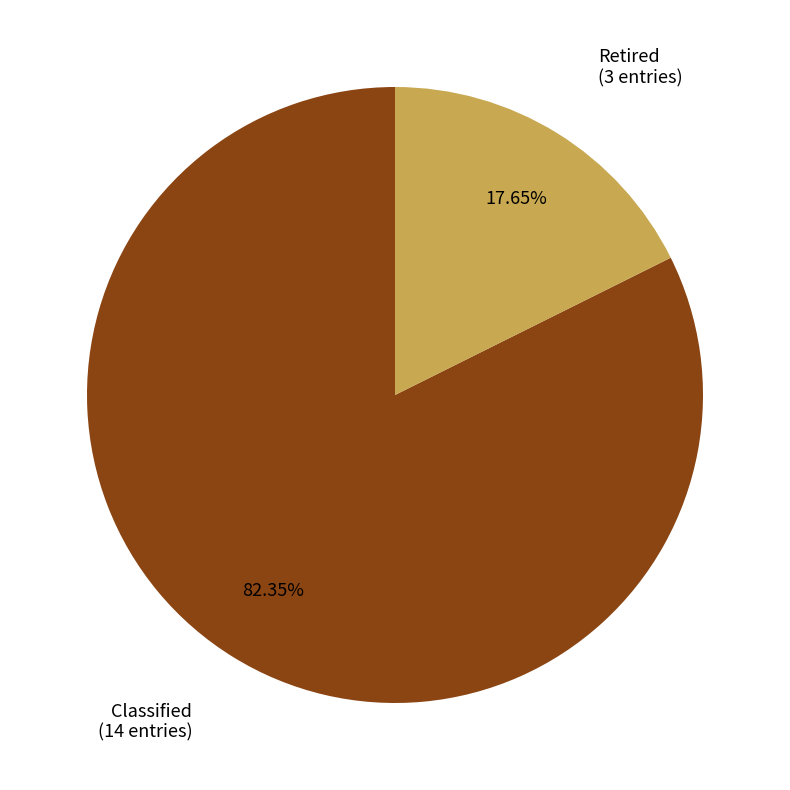

Does any single category account for the majority?

Yes